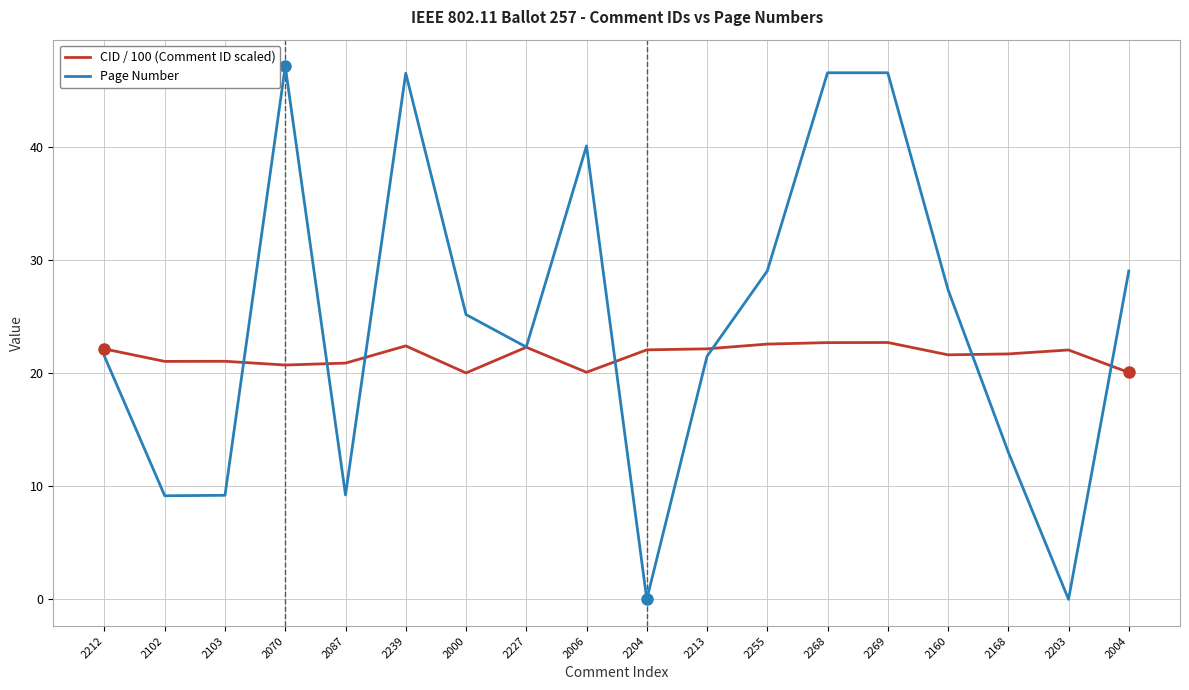

Which series has the largest range (max minus min)?

Page Number